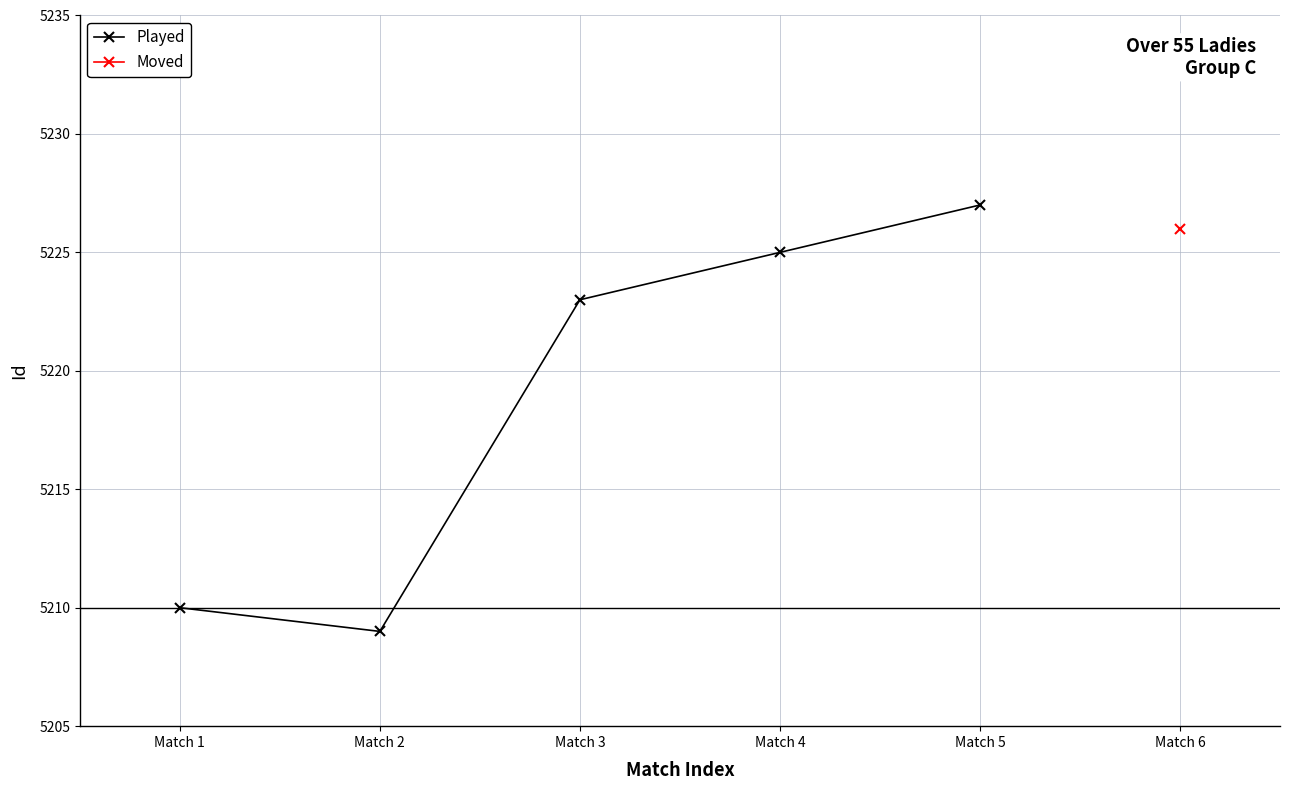

Rank the categories by value from lowest to highest.

Match 2, Match 1, Match 3, Match 4, Match 5